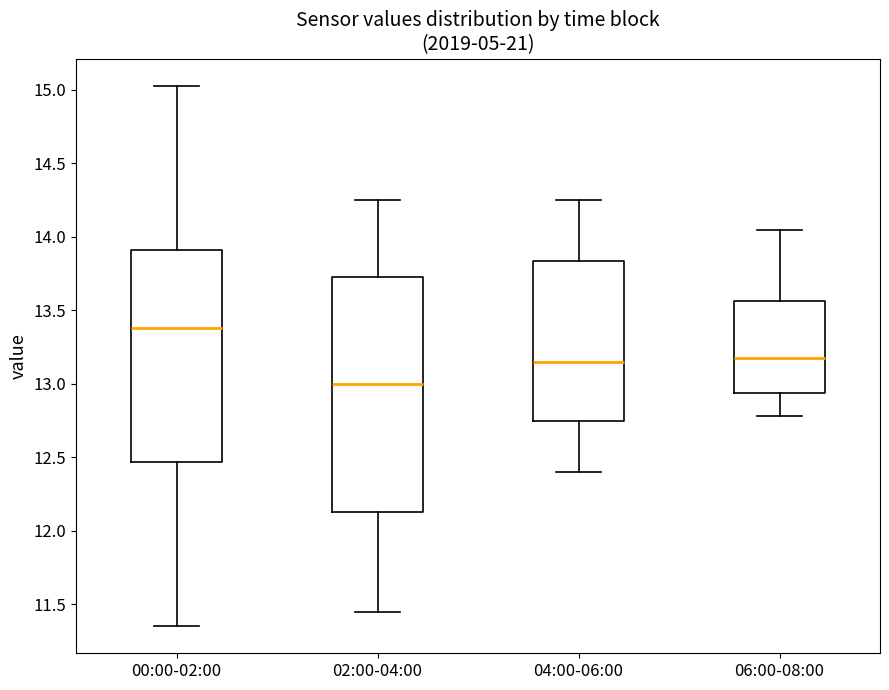

Which box is the tallest, from its lower edge to its upper edge?

02:00-04:00